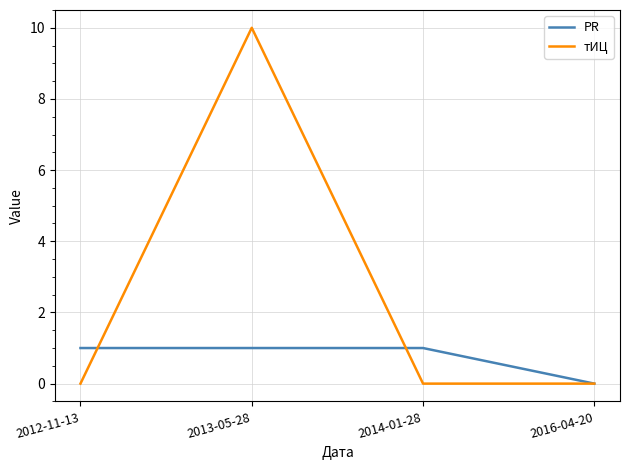

Where do тИЦ and PR first cross each other?

2012-11-13 and 2013-05-28